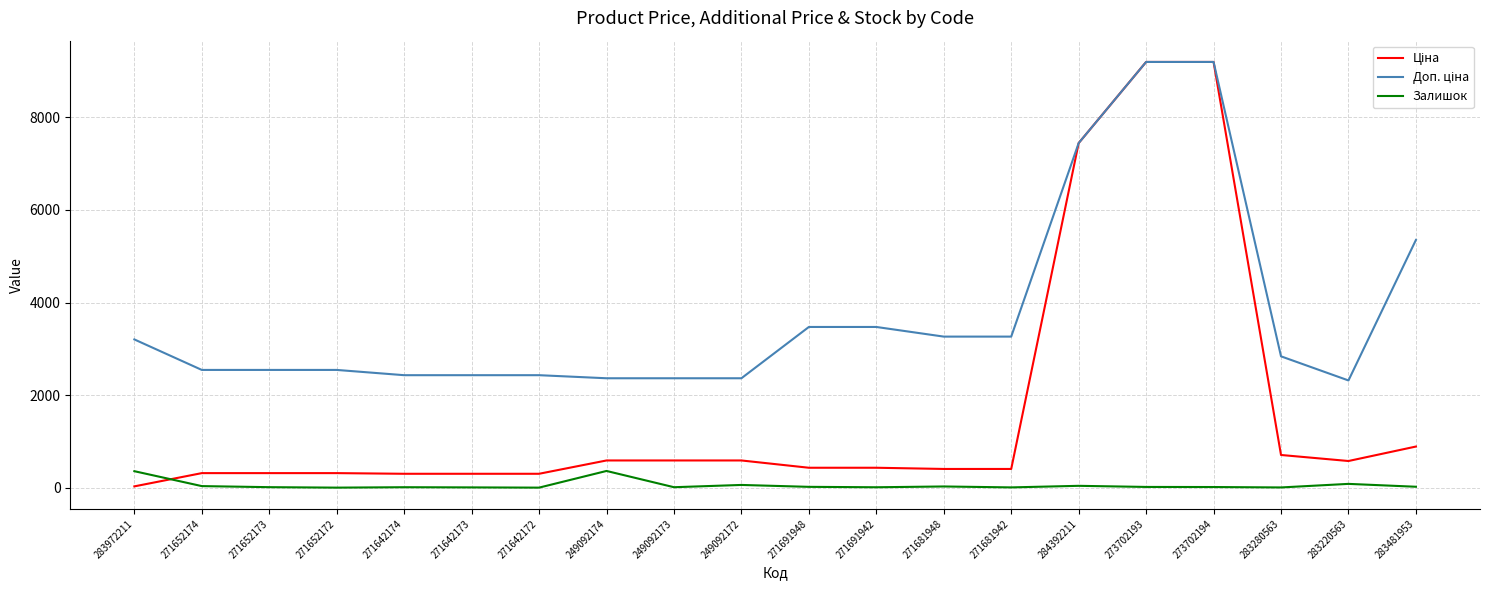

What is the maximum value for Залишок?

365.0